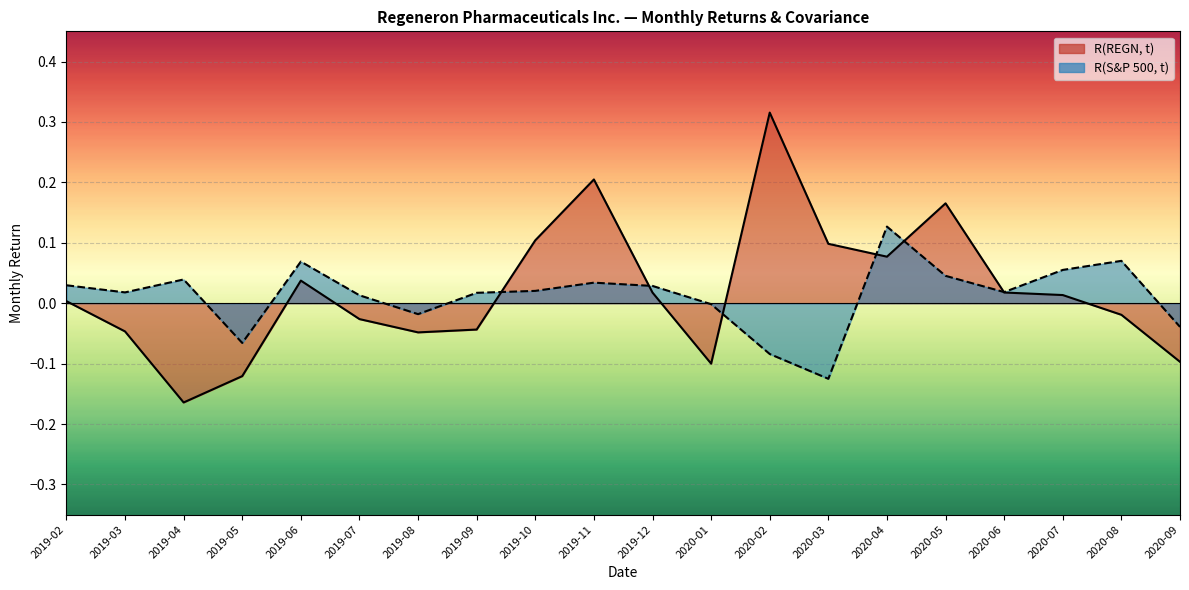

Is the value of R(S&P 500, t) at 2020-03 greater than the value of R(REGN, t) at 2019-06?

No